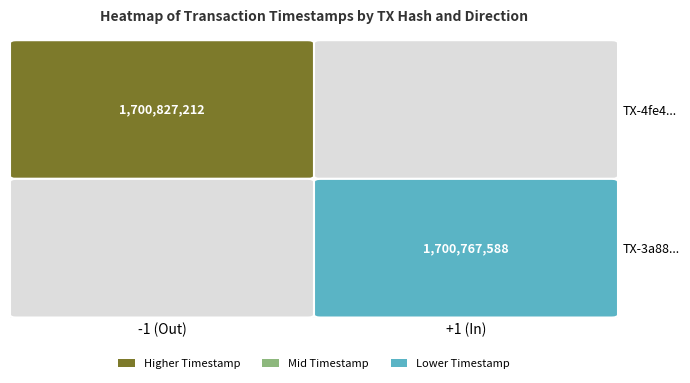

The 4fe434d12da730efae99dc2ff15ca97f3b3dcdf series shows -1 at direction. True or false?

False